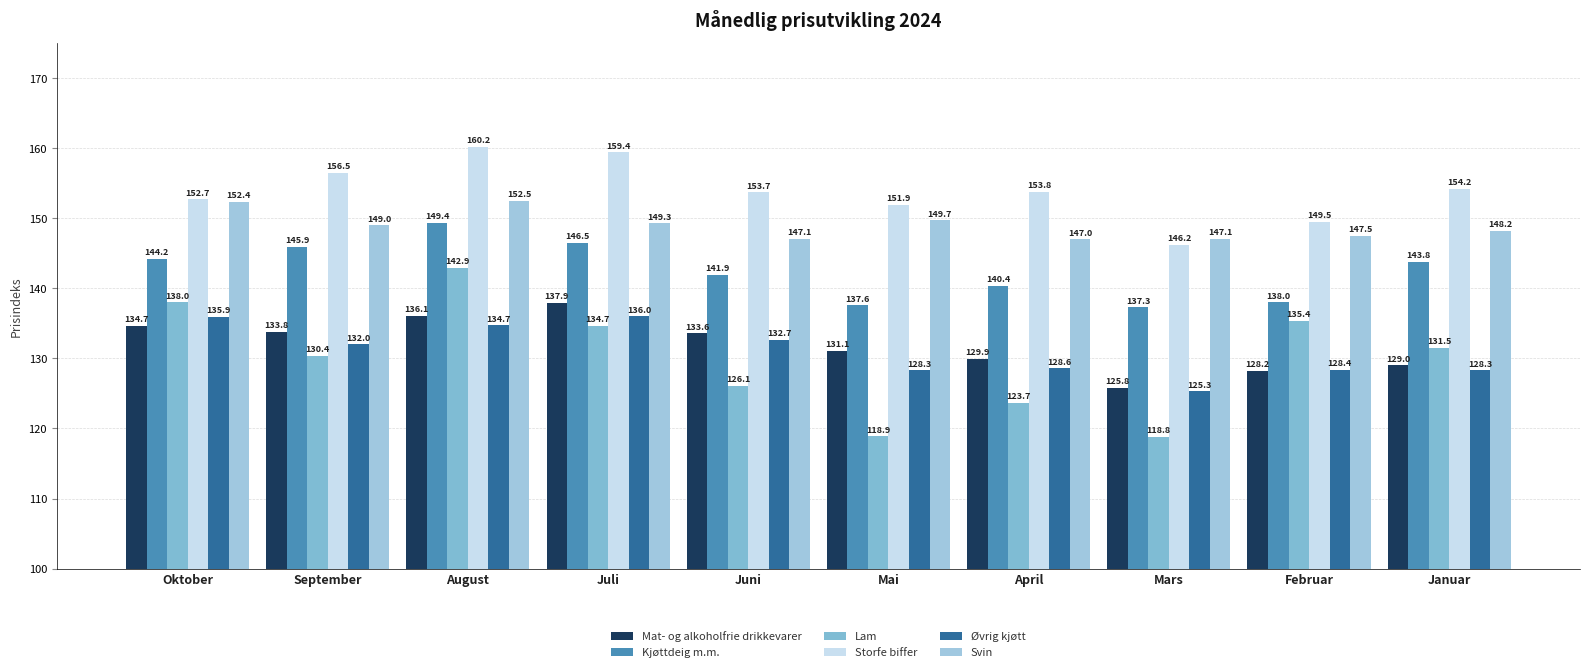

Which series has the widest spread of values?

Lam